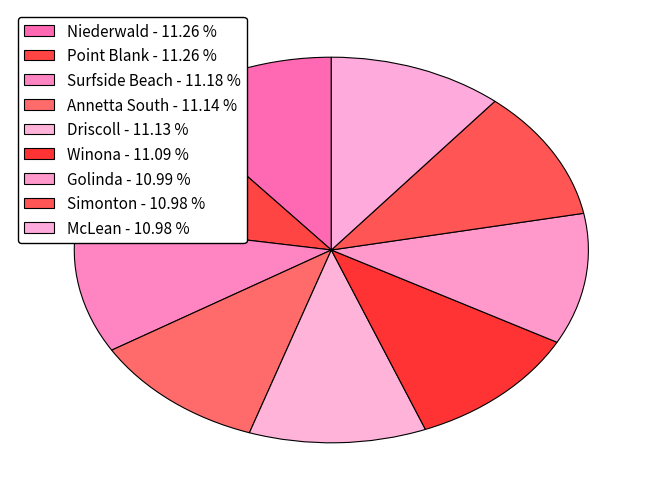

Is it true that Annetta South is 1% of the pie?

False